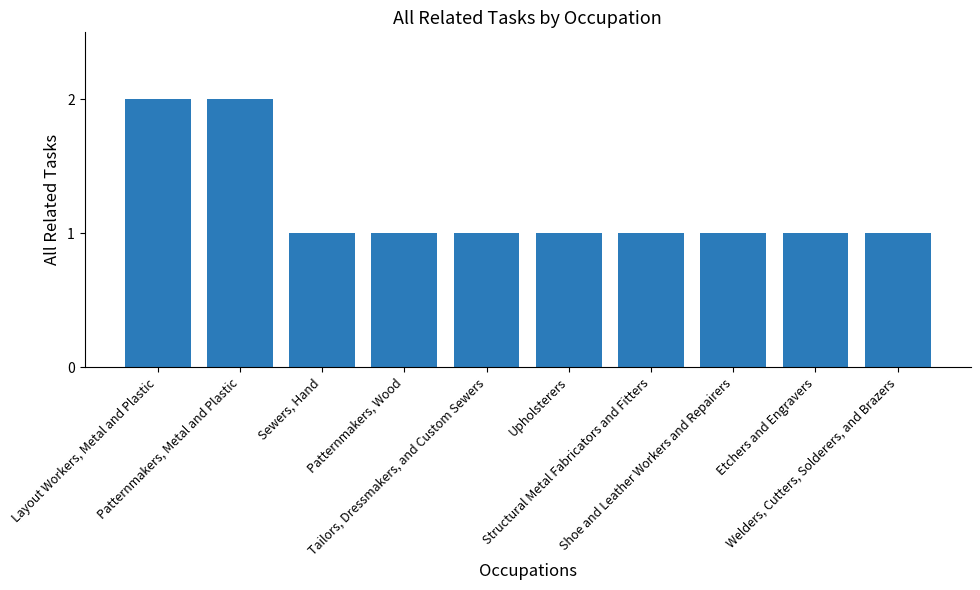

Read the value at Shoe and Leather Workers and Repairers.

1